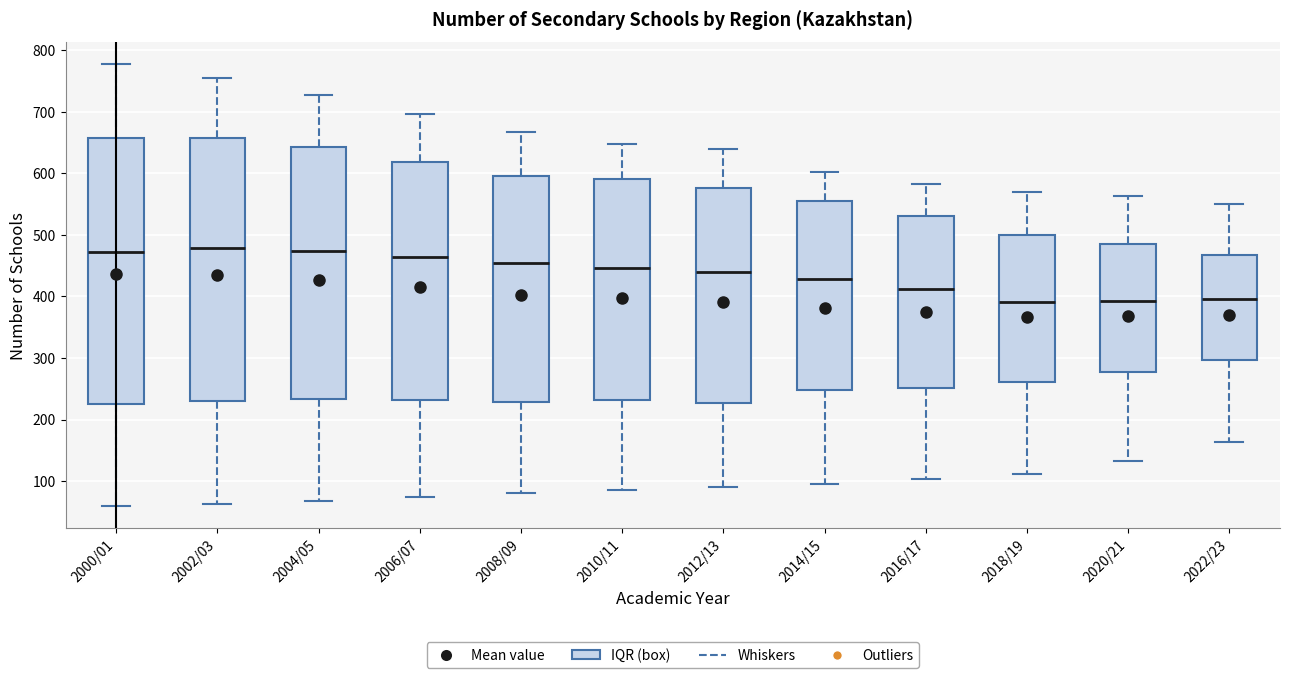

Where is the lower edge of the box for 2014/15 on the y-axis? The values are not printed on the chart, so give them approximately, as read against the axis.

250